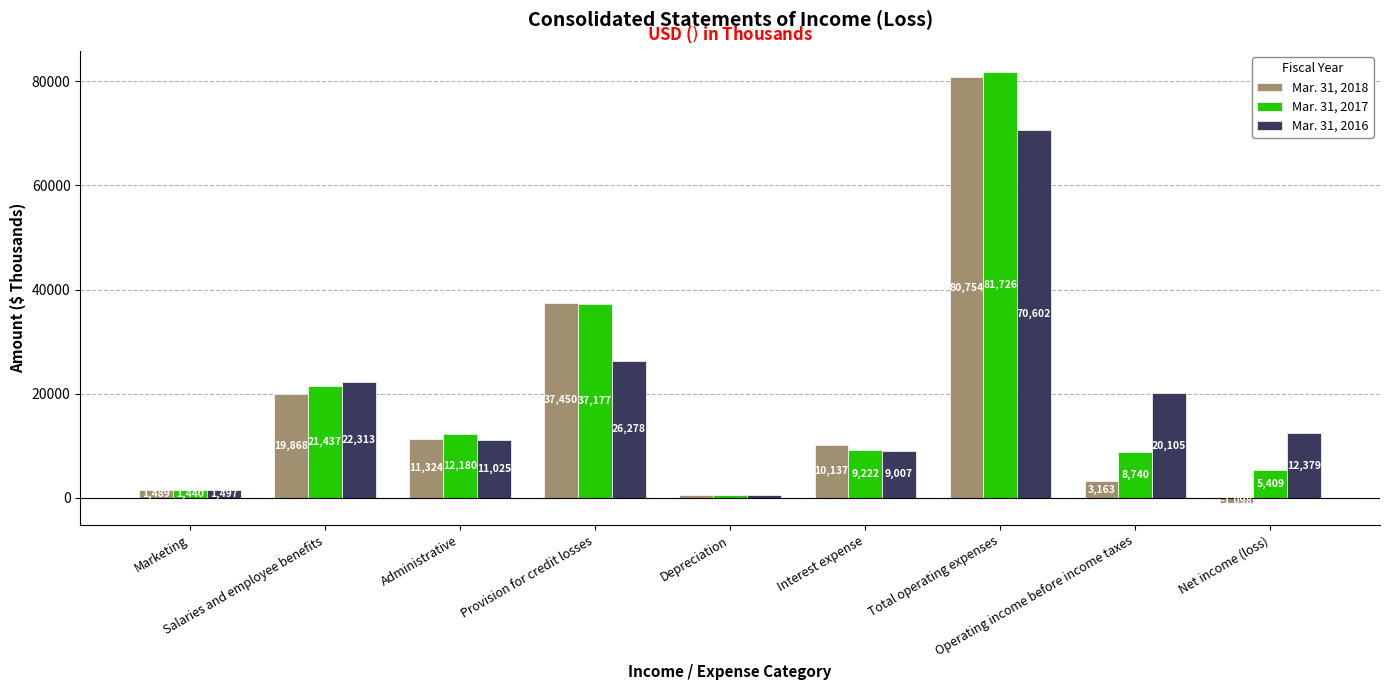

Where is Mar. 31, 2016 nearest to the value 35530?

Provision for credit losses